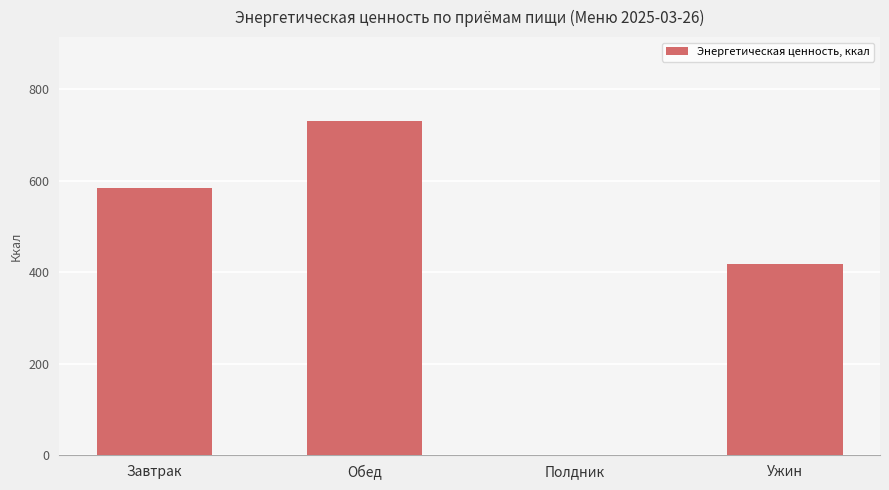

What is the sum of the values at Ужин and Завтрак?

1002.0